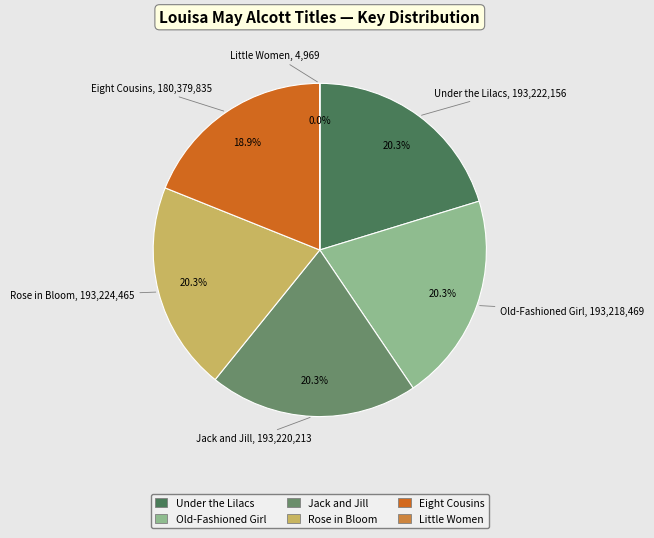

Does any single category account for the majority?

No